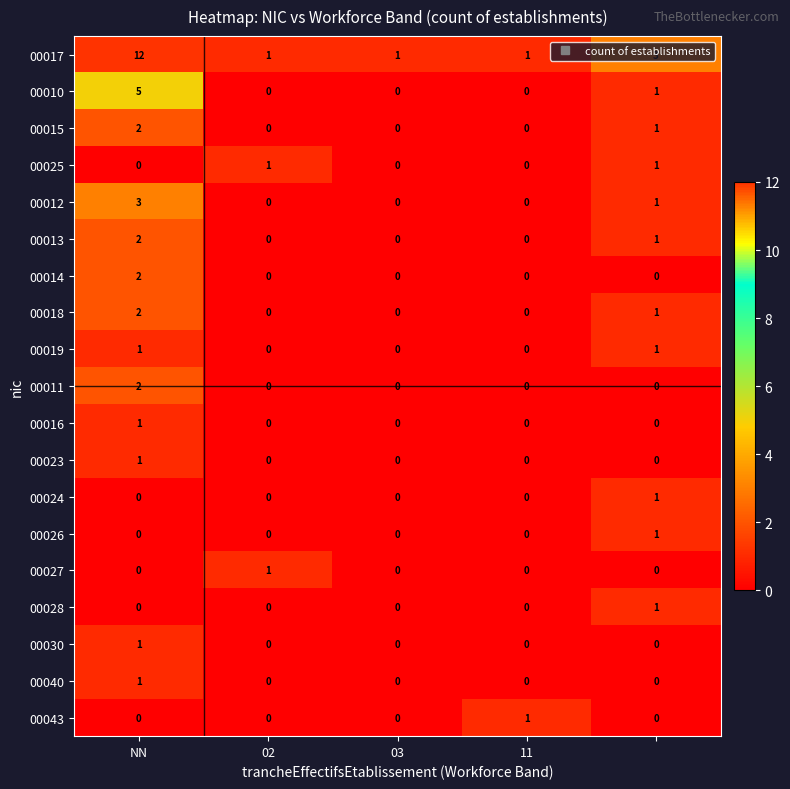

What is the sum of all 00013 values?

3